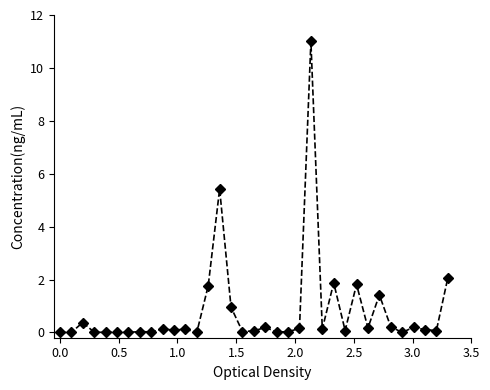

What is the greatest value displayed?

11.0